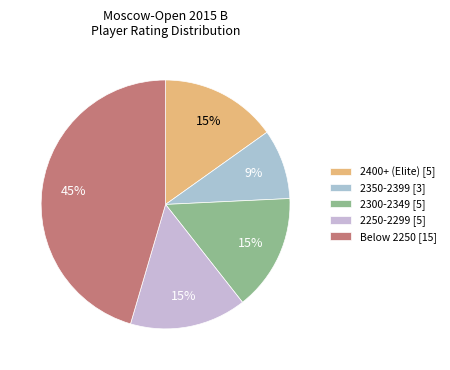

Count the number of slices in the pie.

5